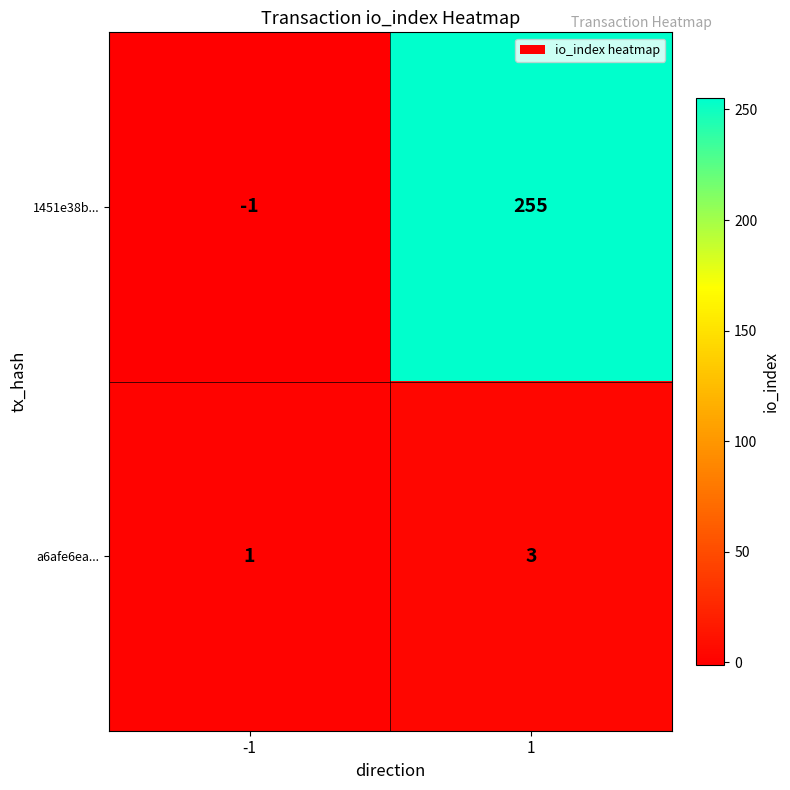

What is the average value of the 1451e38b... series?

127